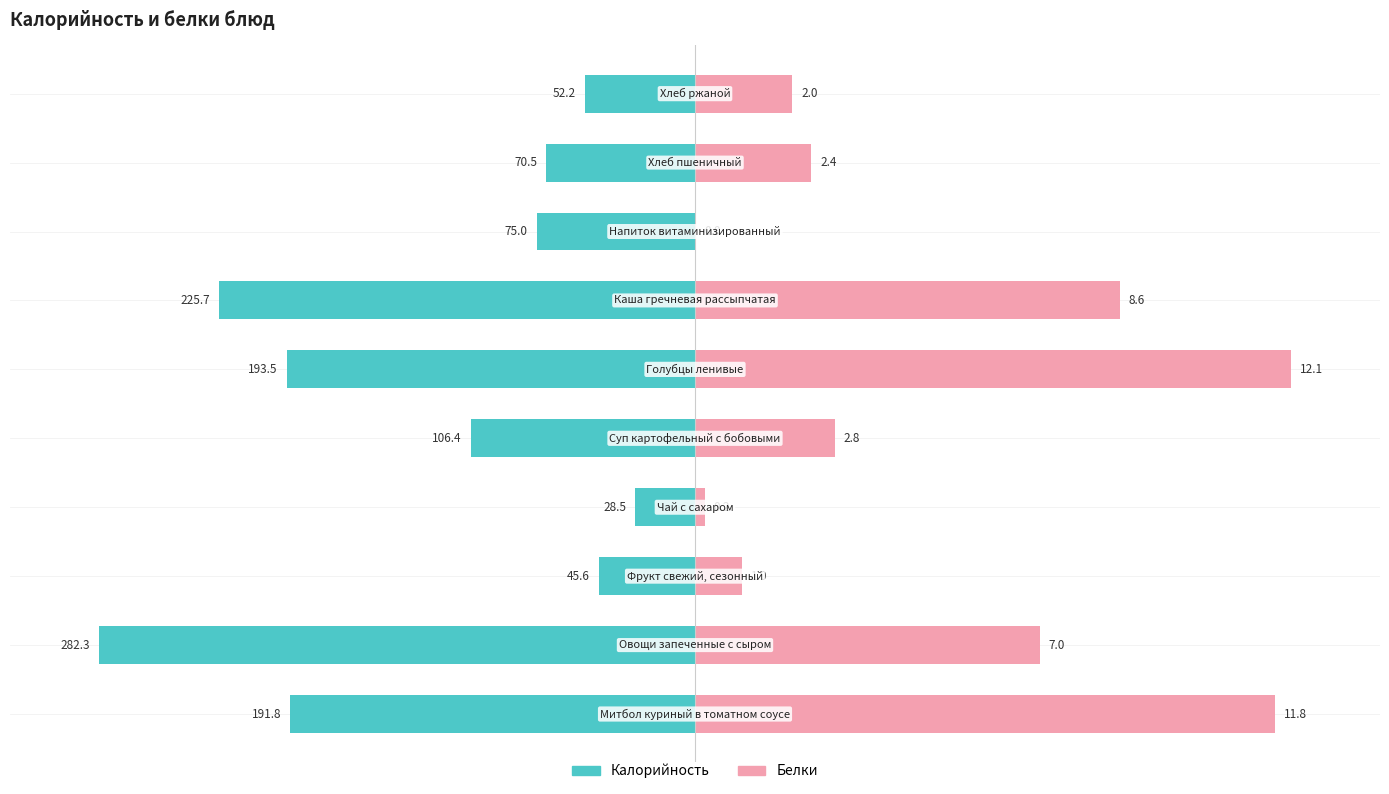

What are all the series names shown in the legend?

Калорийность, Белки